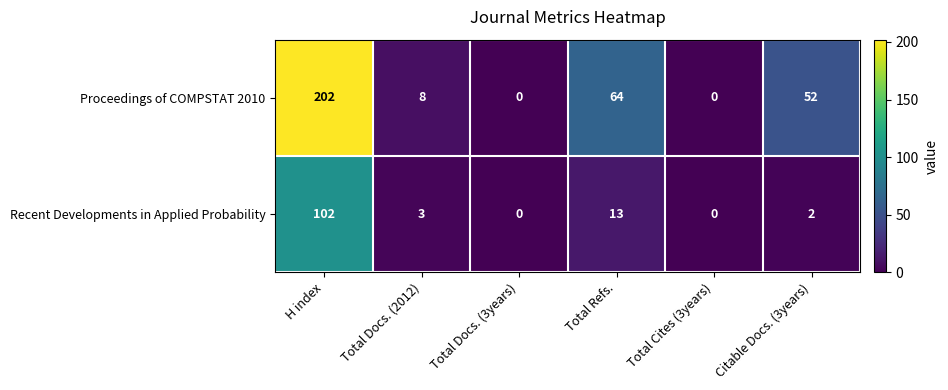

Is it true that Proceedings of COMPSTAT 2010 equals 0 at Total Cites (3years)?

True